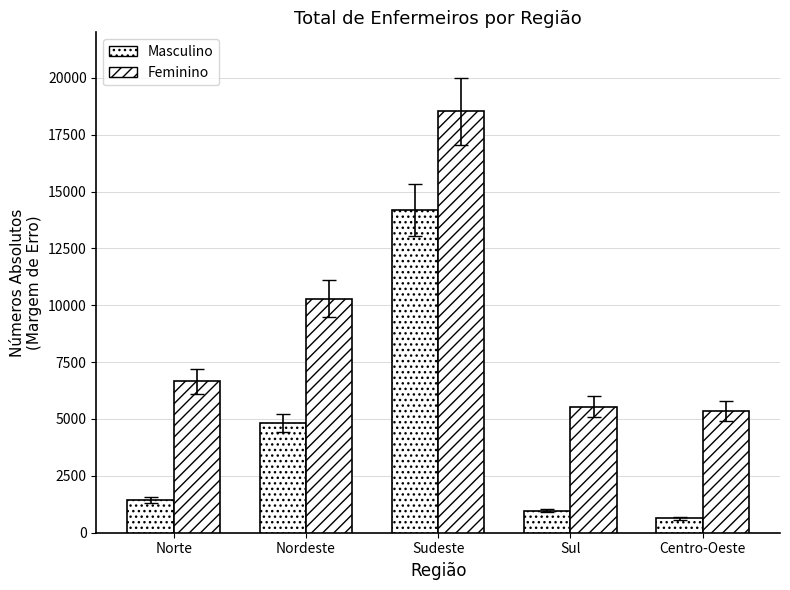

True or false: Masculino has a value of 2146.1 at Norte.

False